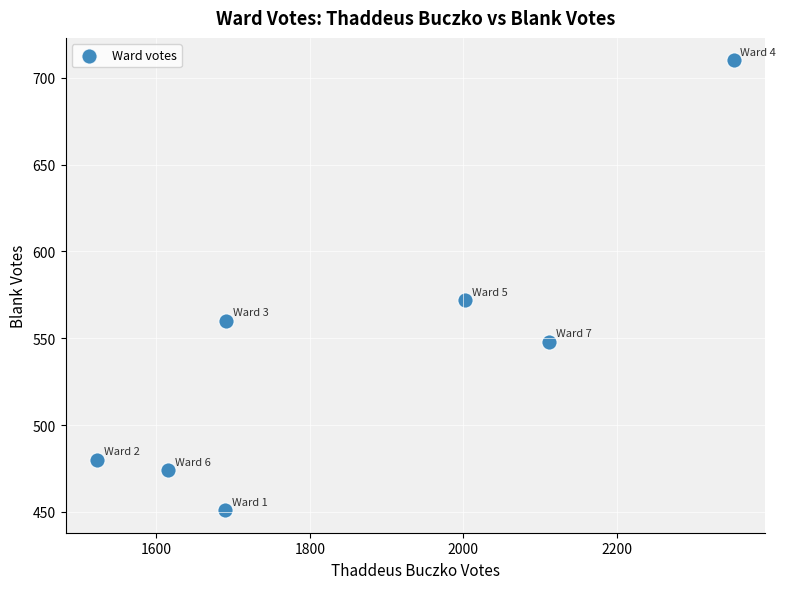

What Y value in the scatter plot is closest to 580?

572